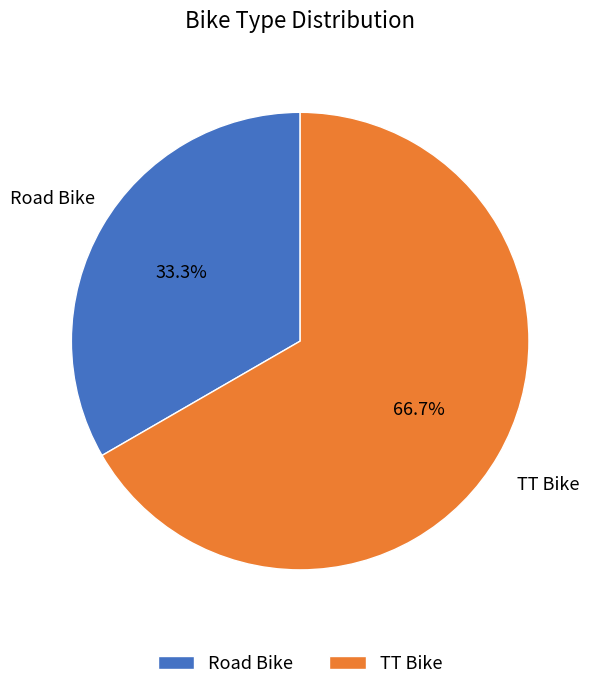

Which slice represents more than half of the pie?

TT Bike